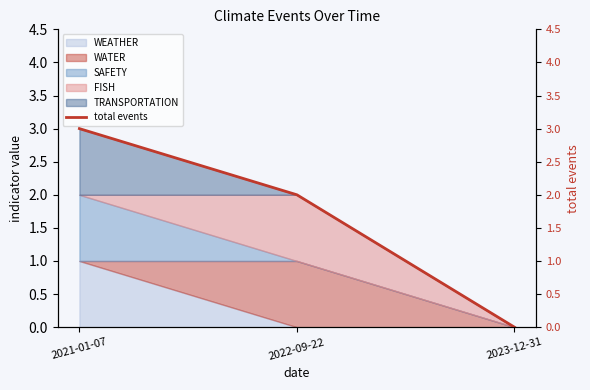

Between 2022-09-22 and 2021-01-07, which is larger?

2021-01-07